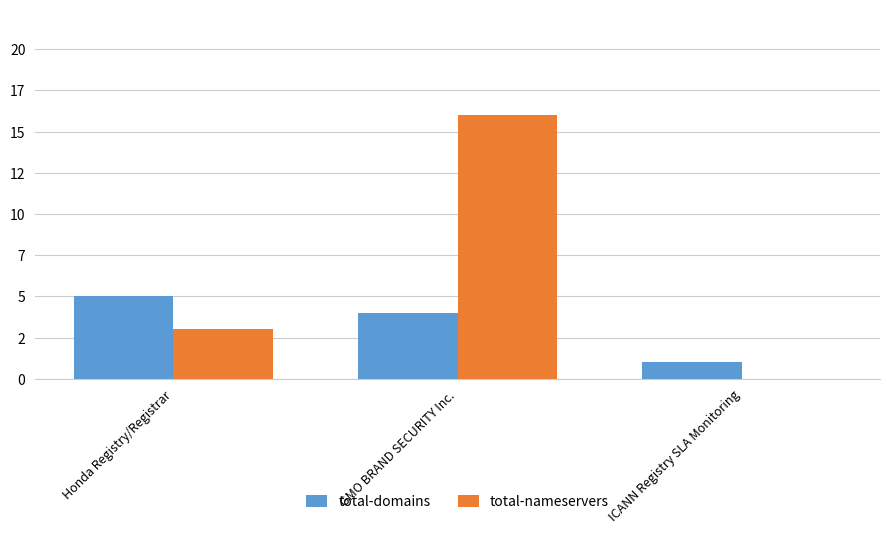

What is the sum of all total-nameservers values?

19